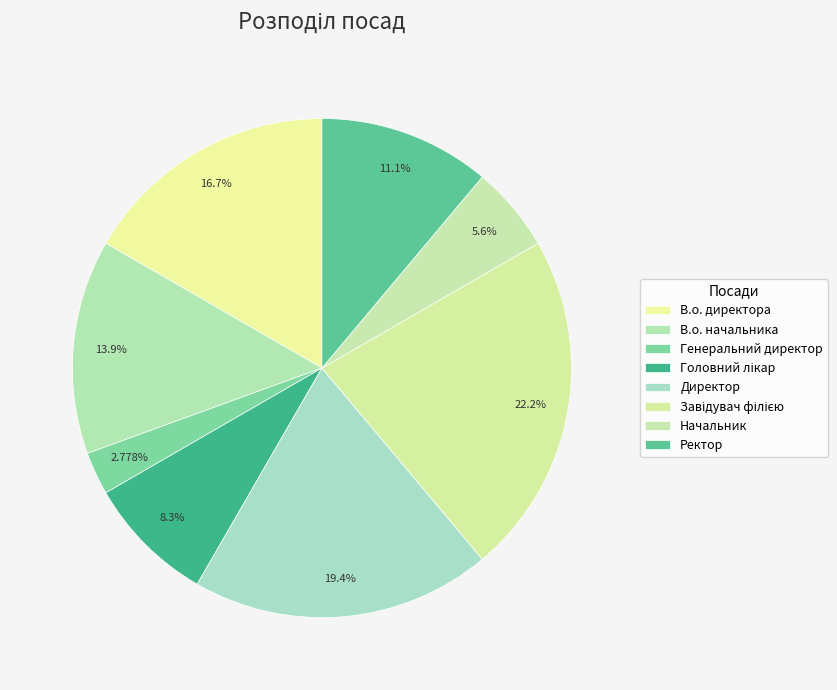

Count the number of slices in the pie.

8